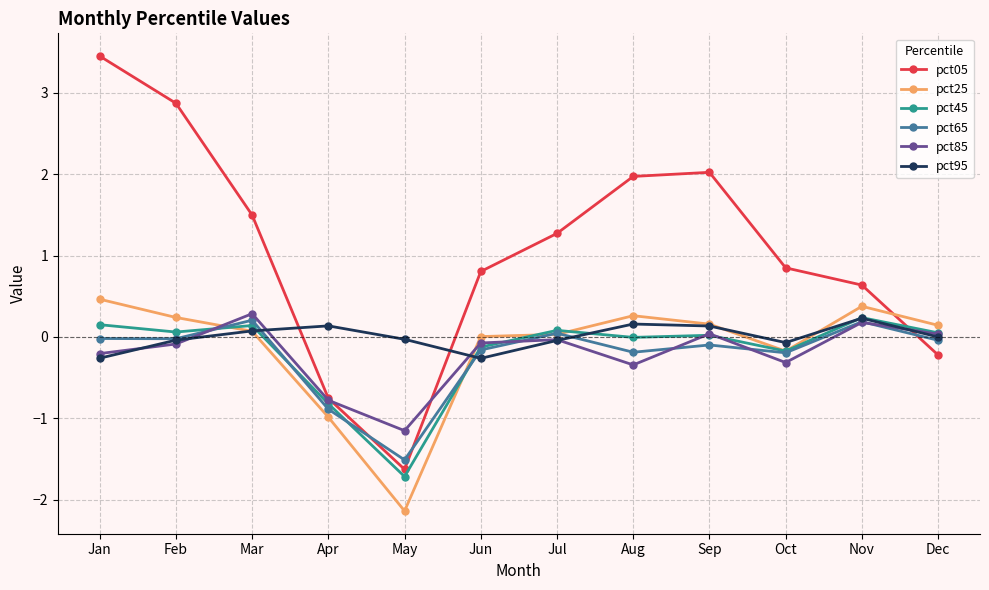

What is the total value across all series at Jul?

1.4